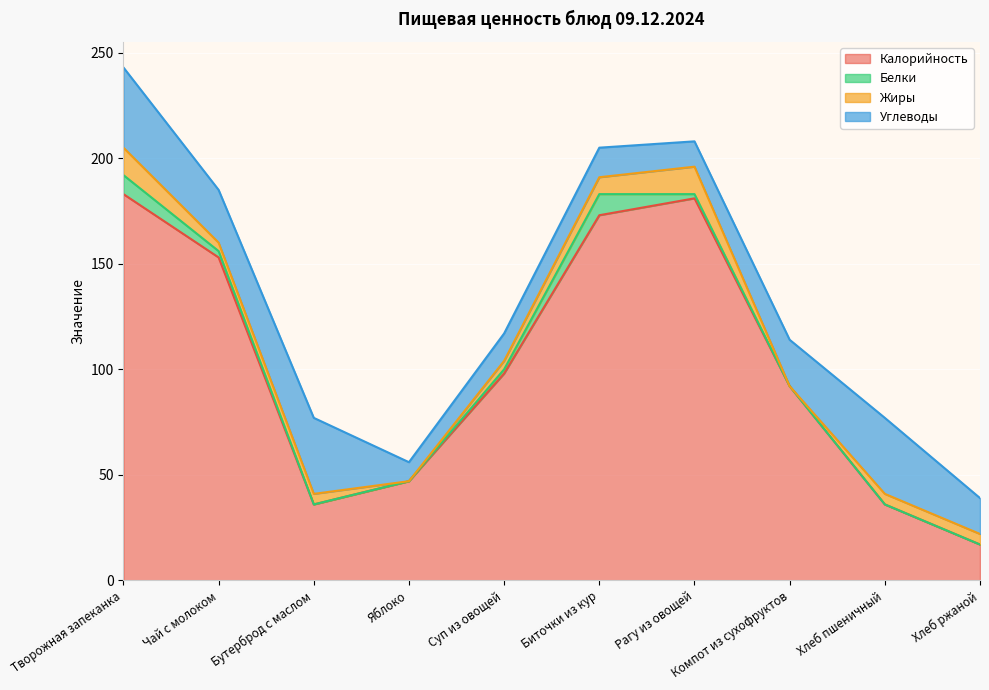

Reading left to right, what are all the values shown in this chart?

Калорийность: Творожная запеканка=183	Чай с молоком=153	Бутерброд с маслом=36	Яблоко=47	Суп из овощей=98	Биточки из кур=173	Рагу из овощей=181	Компот из сухофруктов=92	Хлеб пшеничный=36	Хлеб ржаной=17
Белки: Творожная запеканка=9	Чай с молоком=3	Бутерброд с маслом=0	Яблоко=0	Суп из овощей=2	Биточки из кур=10	Рагу из овощей=2	Компот из сухофруктов=0	Хлеб пшеничный=0	Хлеб ржаной=0
Жиры: Творожная запеканка=13	Чай с молоком=4	Бутерброд с маслом=5	Яблоко=0	Суп из овощей=4	Биточки из кур=8	Рагу из овощей=13	Компот из сухофруктов=0	Хлеб пшеничный=5	Хлеб ржаной=5
Углеводы: Творожная запеканка=38	Чай с молоком=25	Бутерброд с маслом=36	Яблоко=9	Суп из овощей=13	Биточки из кур=14	Рагу из овощей=12	Компот из сухофруктов=22	Хлеб пшеничный=36	Хлеб ржаной=17